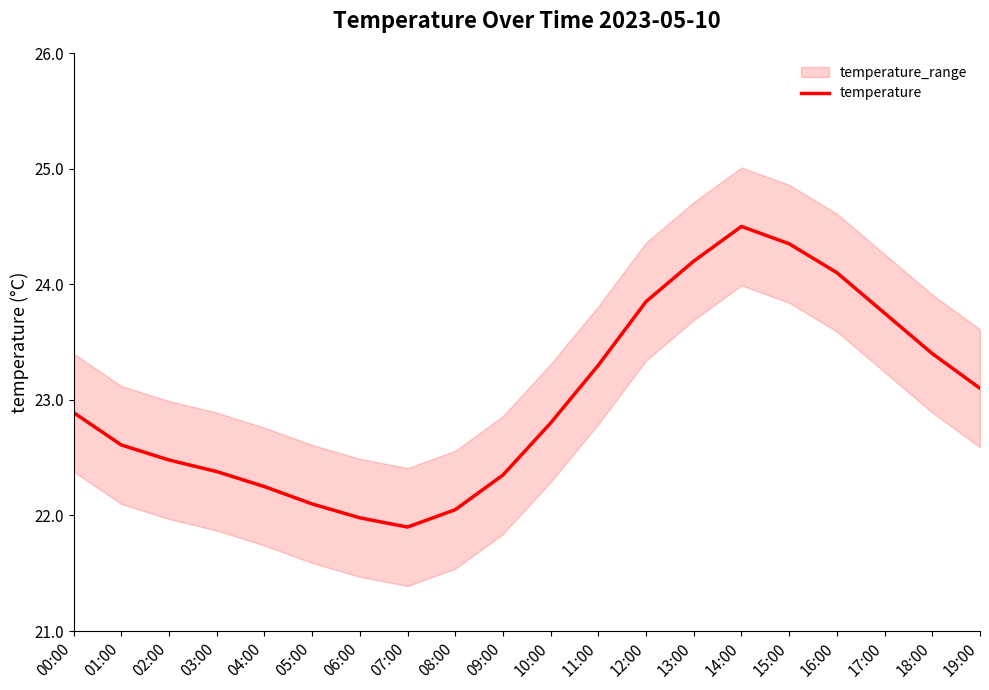

List the labels in order of value, smallest first.

07:00, 06:00, 08:00, 05:00, 04:00, 09:00, 03:00, 02:00, 01:00, 10:00, 00:00, 19:00, 11:00, 18:00, 17:00, 12:00, 16:00, 13:00, 15:00, 14:00